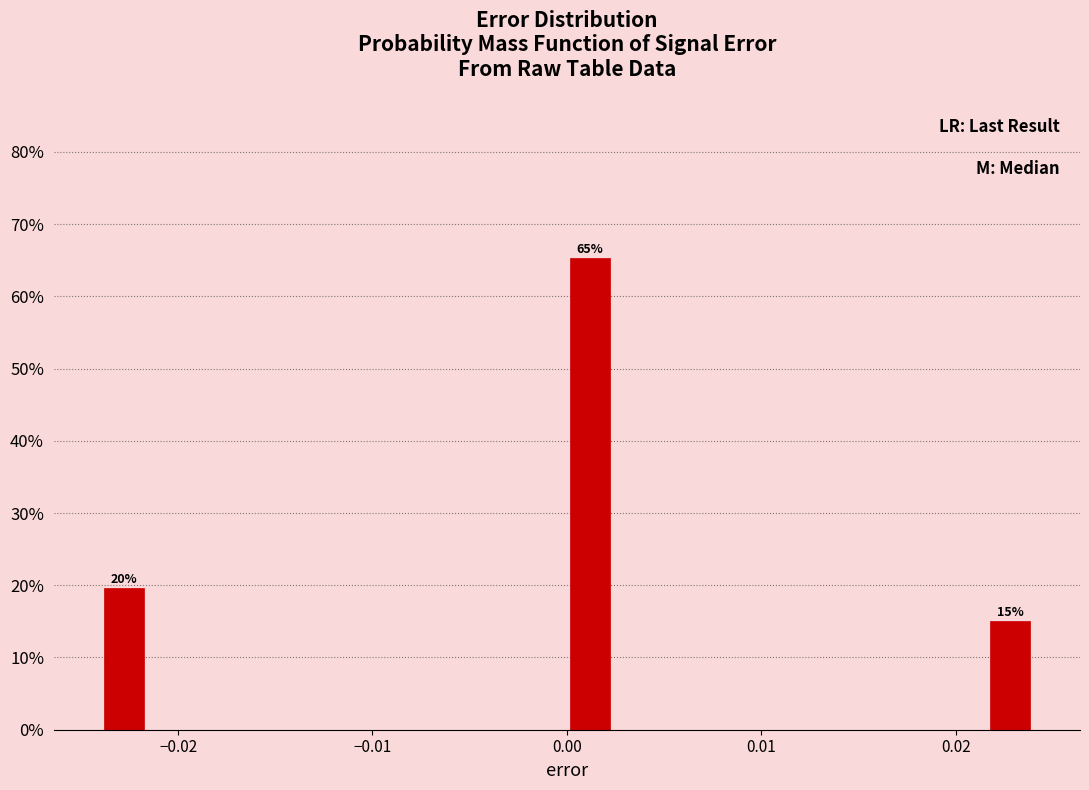

Read against the x-axis, roughly where is the centre of the tallest bar?

0.001